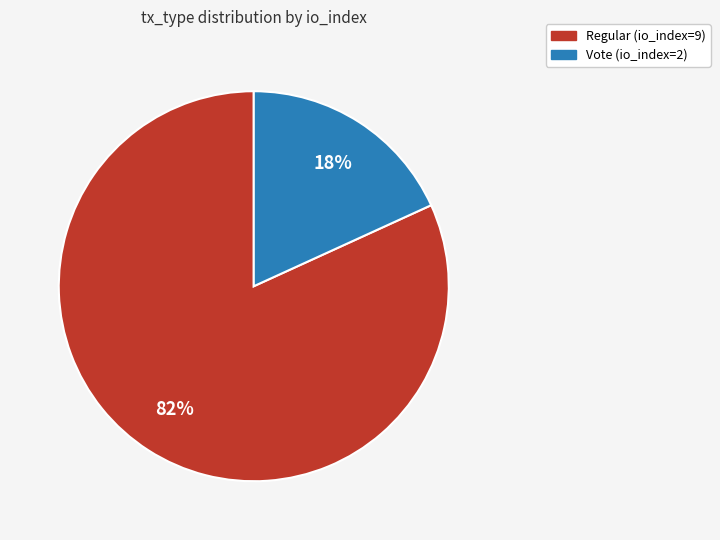

Combined, do Vote (io_index=2) and Regular (io_index=9) account for over 50%?

Yes